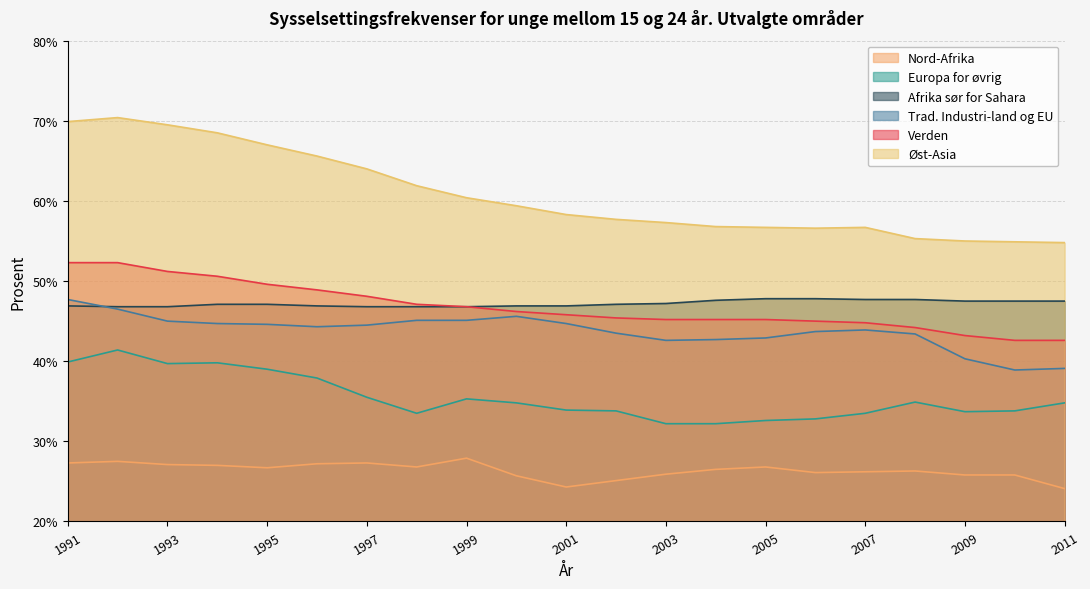

What is the value of the Afrika sør for Sahara point at the 2nd from the left?

46.8